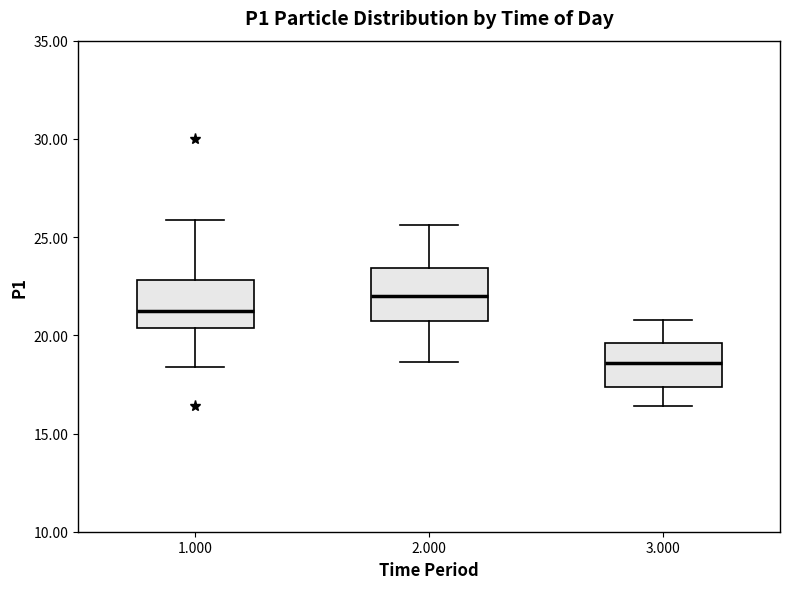

Where does the upper whisker of the box at x = 3.000 end on the y-axis? The values are not printed on the chart, so give them approximately, as read against the axis.

21.0